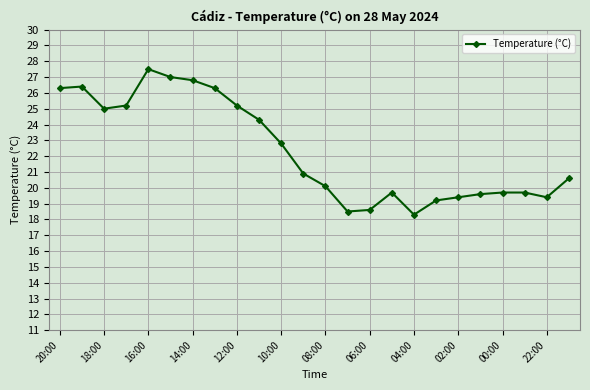

What is the sum of all values?

536.5